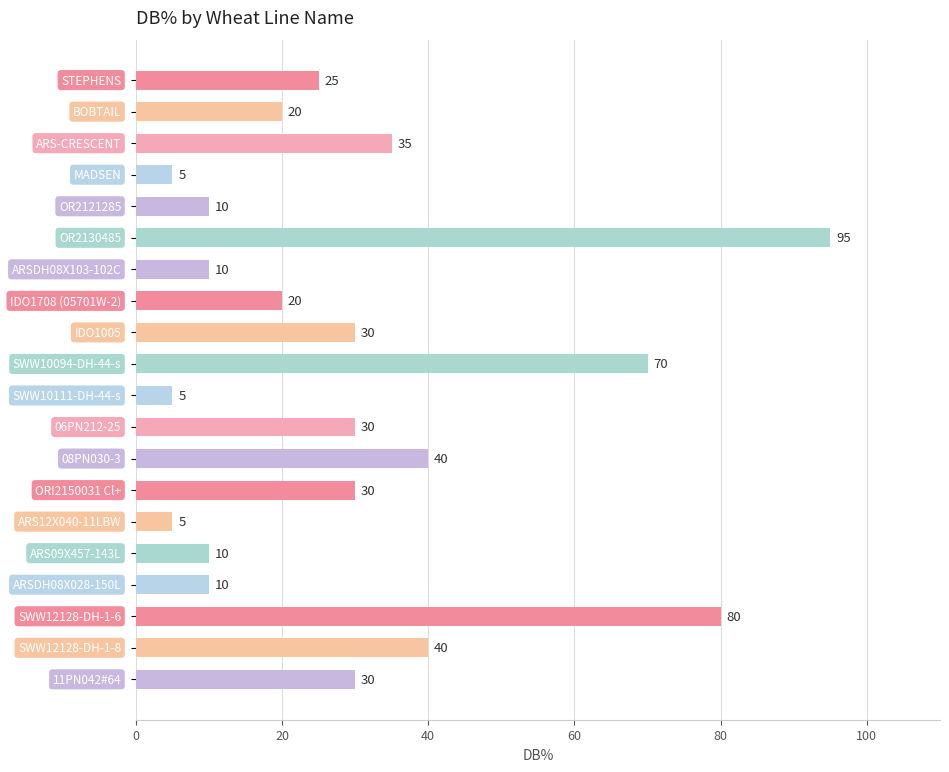

Reading top to bottom, what are all the values shown in this chart?

25	20	35	5	10	95	10	20	30	70	5	30	40	30	5	10	10	80	40	30